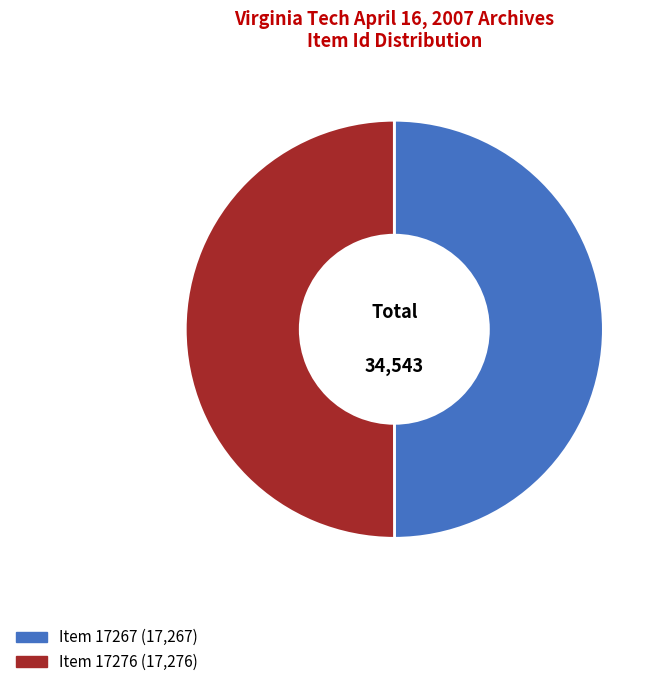

What percentage is NOT represented by Item 17276?

50.0%